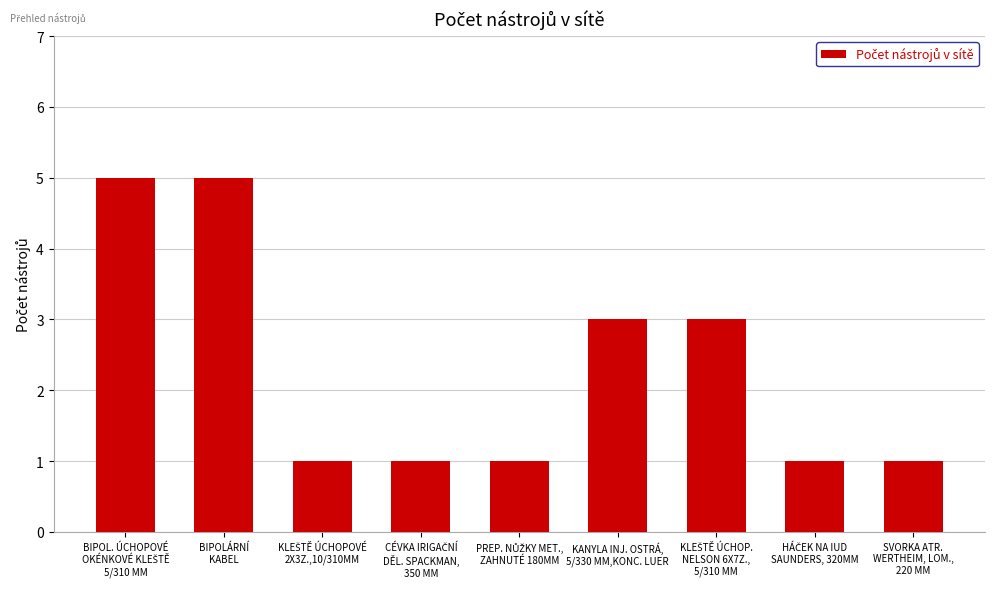

What is the value of the 8th bar from the left?

1